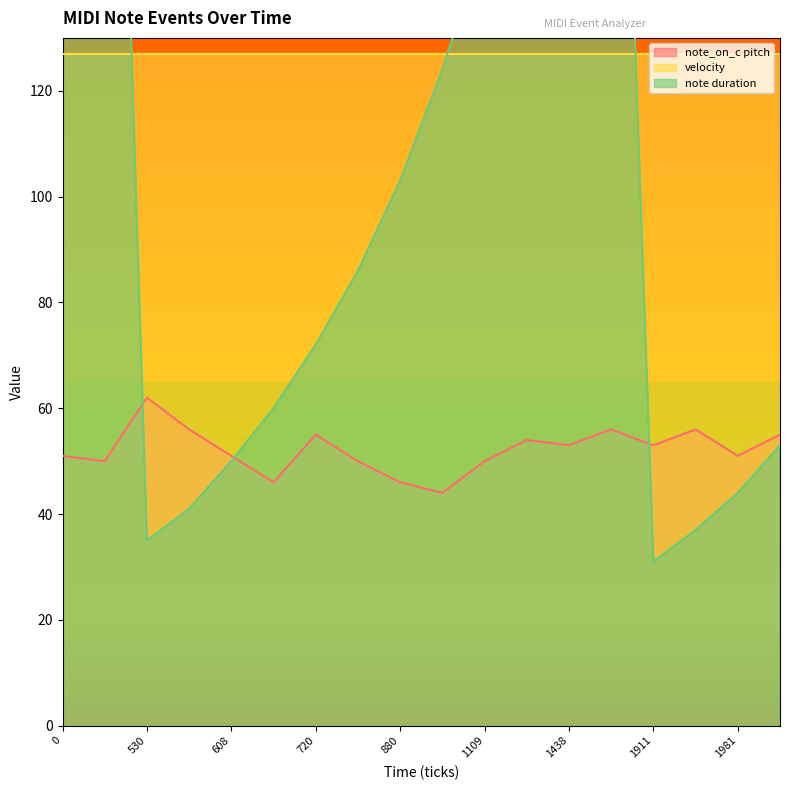

The value of note_on_c pitch at 880 is 18. True or false?

False